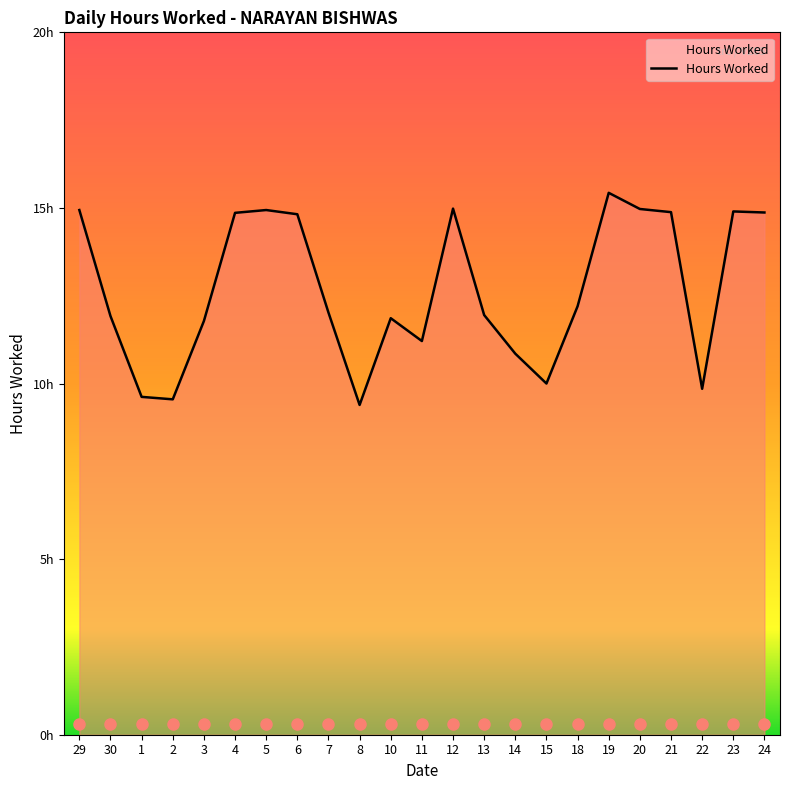

At which category does the data reach its first local valley?

2